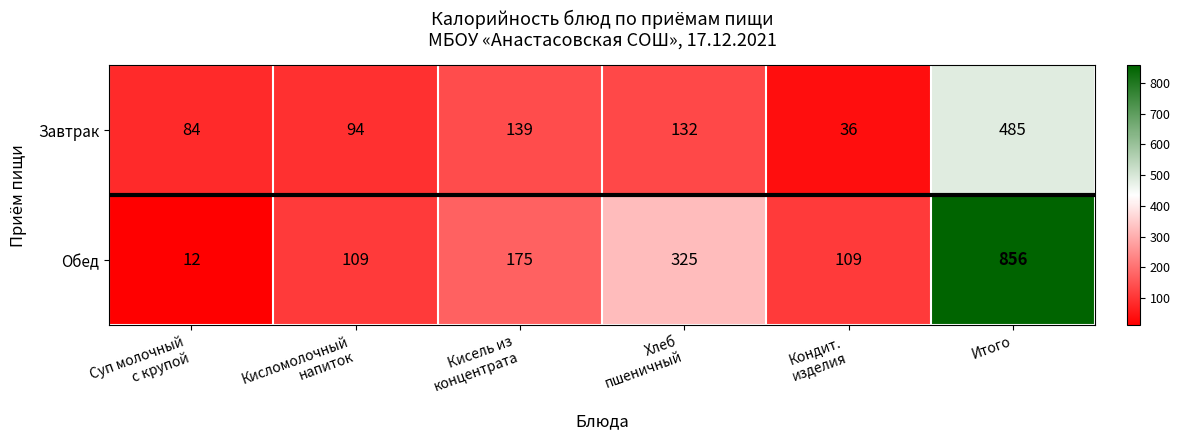

Which series has the largest range (max minus min)?

Обед